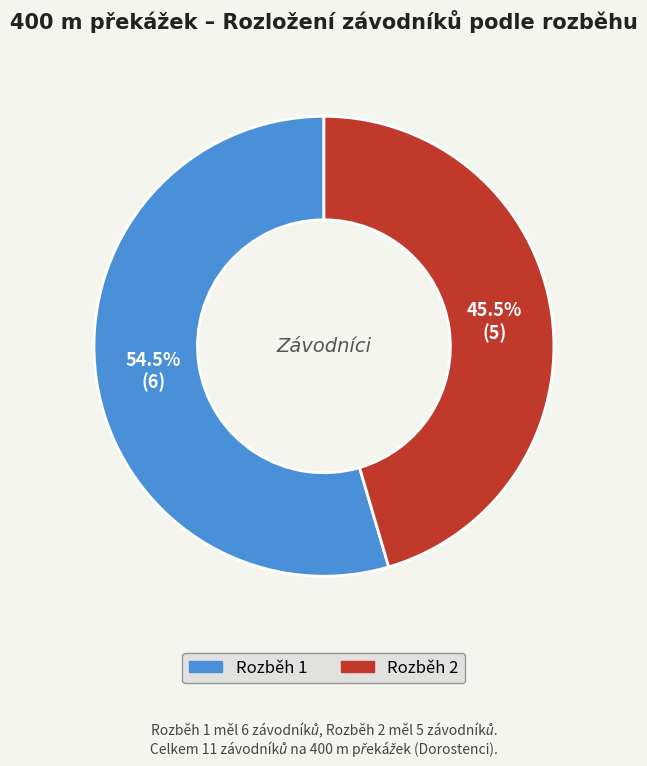

Between Rozběh 1 and Rozběh 2, which is larger?

Rozběh 1